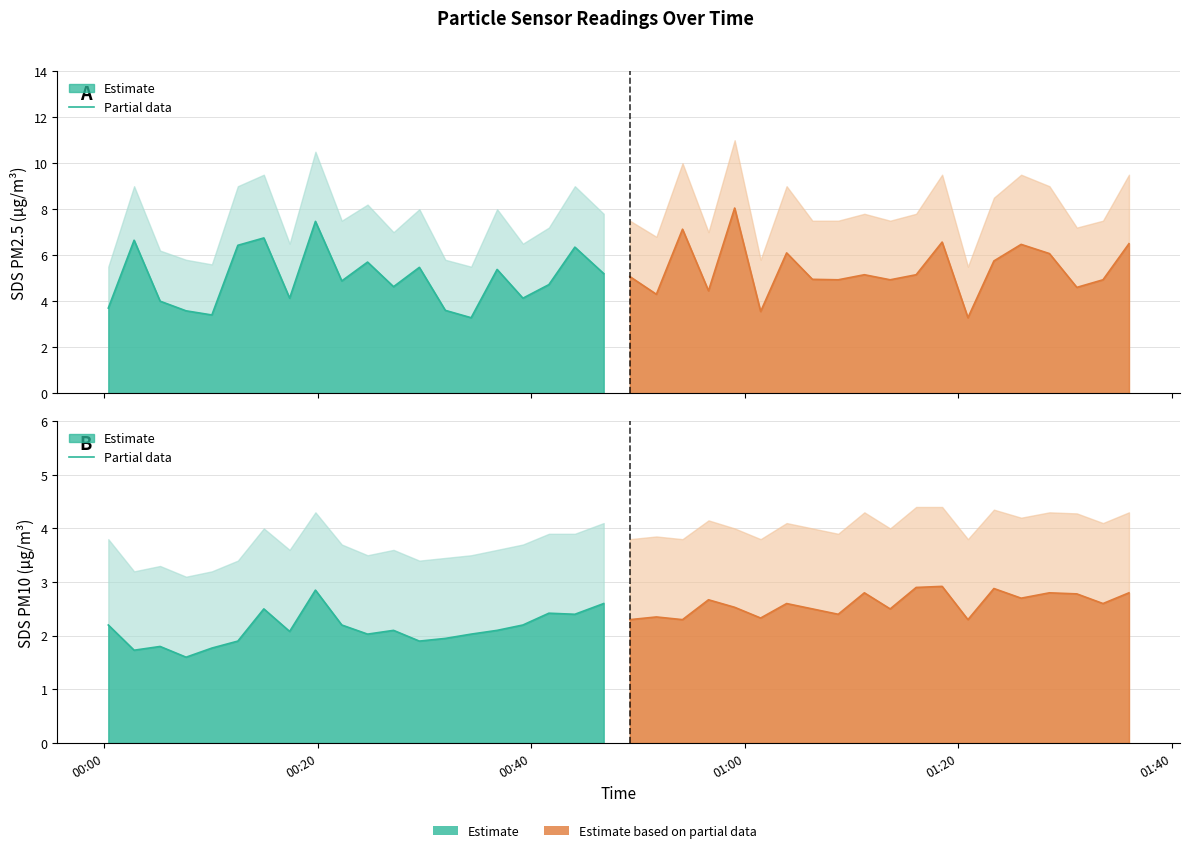

How many interior local valleys does the SDS_P2 series have?

14